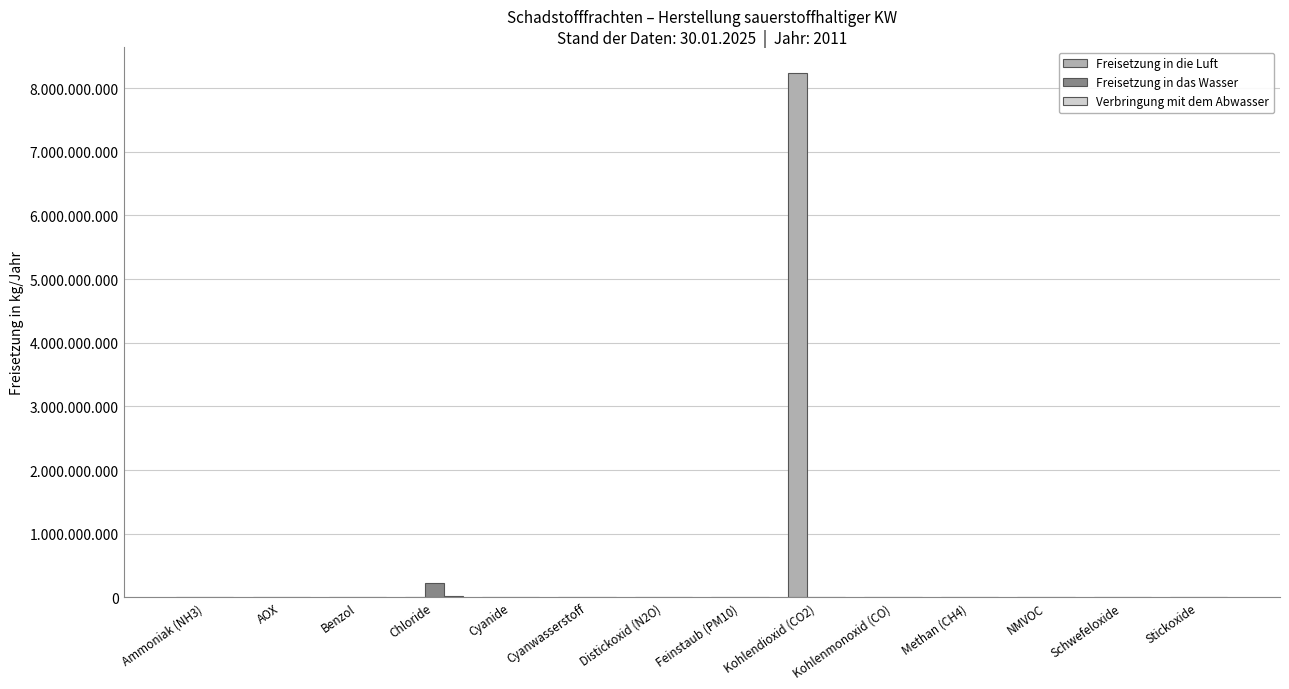

Reading left to right, transcribe all the data shown in this chart.

Freisetzung in die Luft: 308600	0	0	0	0	976	1560000	175000	8237000000	3338000	240000	443000	1415000	5203000
Freisetzung in das Wasser: 0	18000	120	225000000	3550	0	0	45700	0	0	0	0	0	0
Verbringung mit dem Abwasser: 0	104120	863	13570000	981	0	0	0	0	0	0	0	0	0